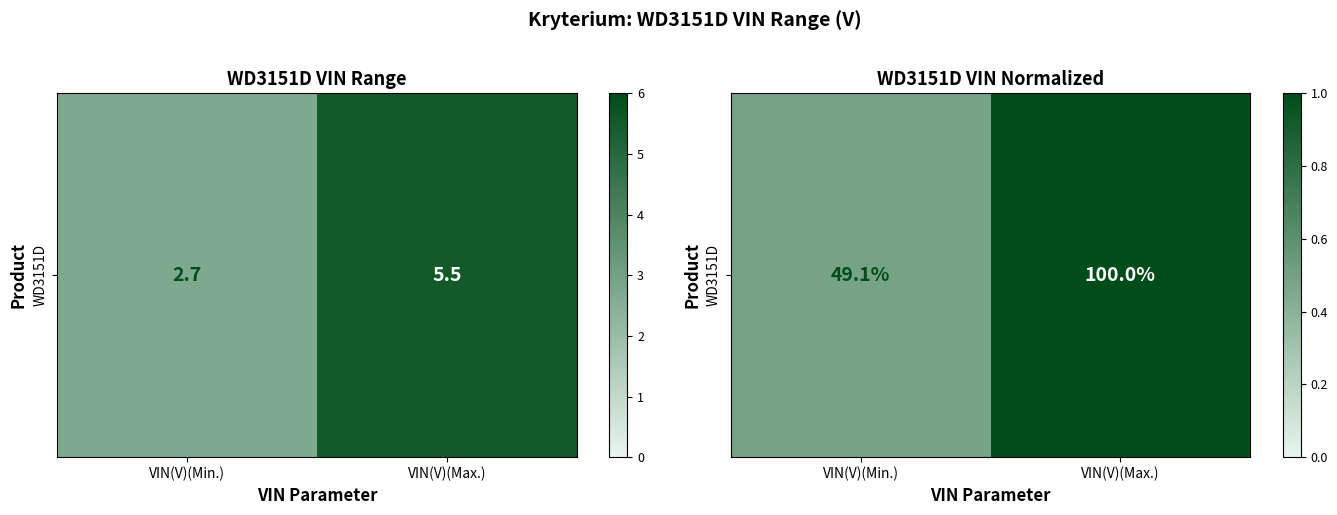

Reading left to right, what are all the values shown in this chart?

VIN(V)(Min.)=0.5	VIN(V)(Max.)=1.0